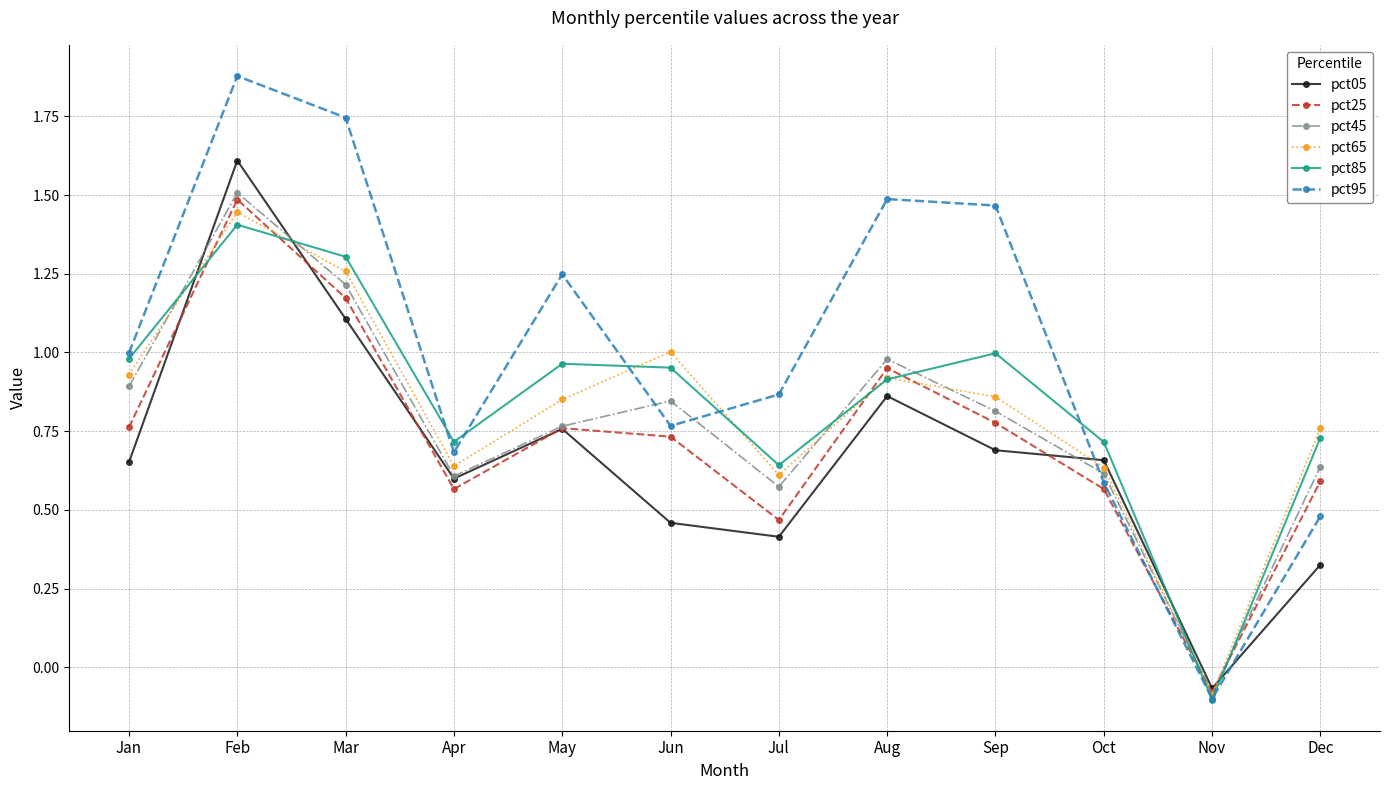

Is the value of pct45 at Jan greater than the value of pct65 at May?

Yes